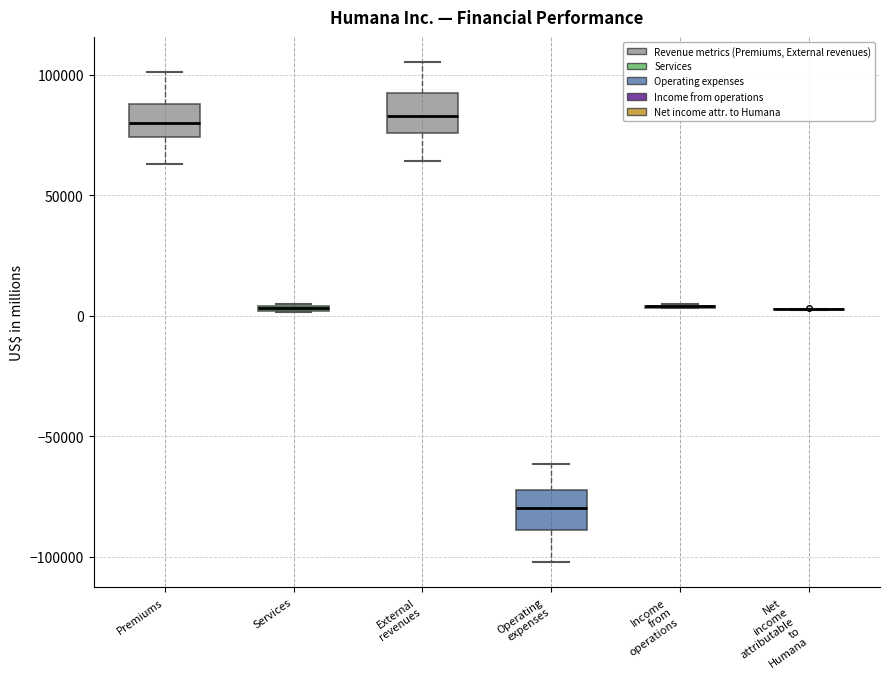

Where does the upper whisker of the box for Operating expenses end on the y-axis? The values are not printed on the chart, so give them approximately, as read against the axis.

-60000